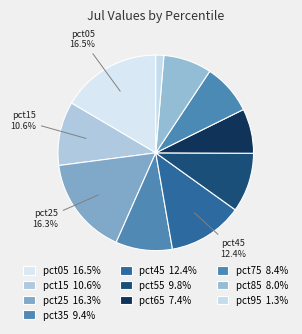

To the nearest percent, what percentage of the pie is pct45?

12%